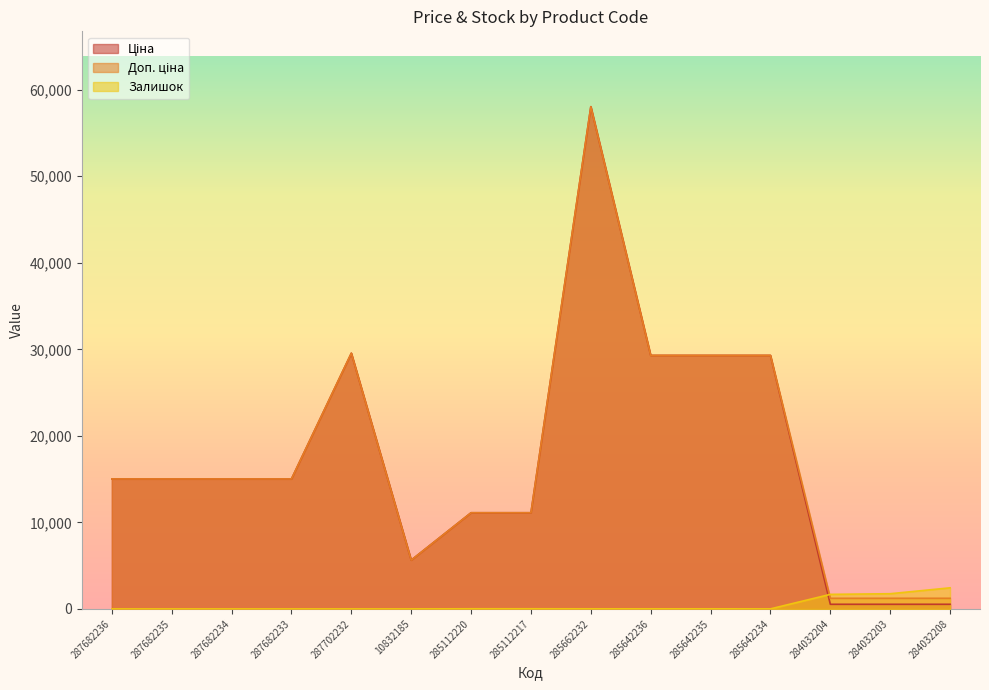

At which label does Залишок reach its peak?

284032208